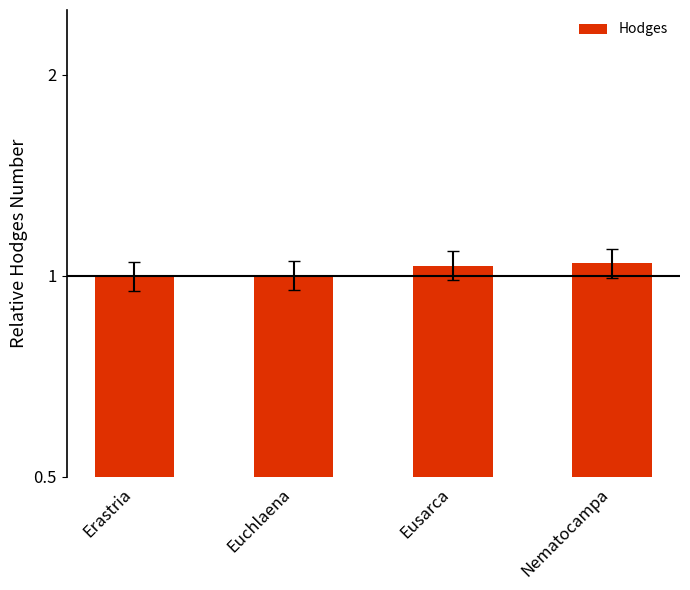

What value does the data have at Nematocampa?

1.0